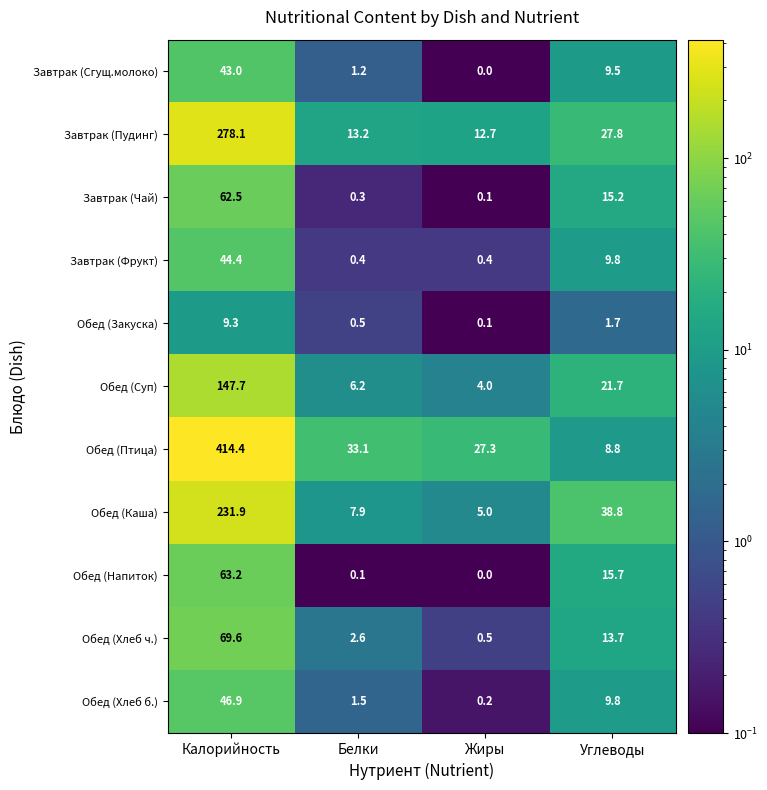

Which category has the highest value in the Обед (Закуска) series?

Калорийность